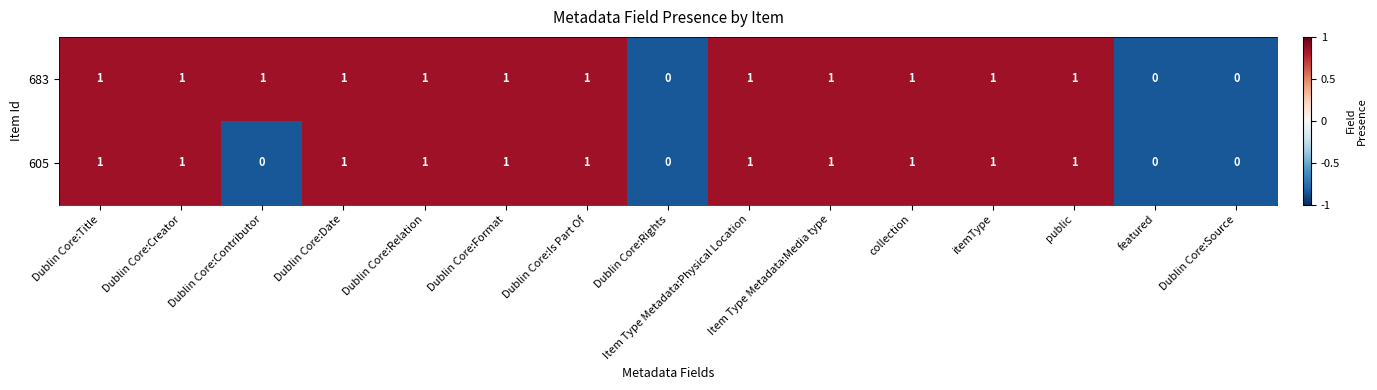

Which series changed the most between Dublin Core:Contributor and Dublin Core:Format?

605